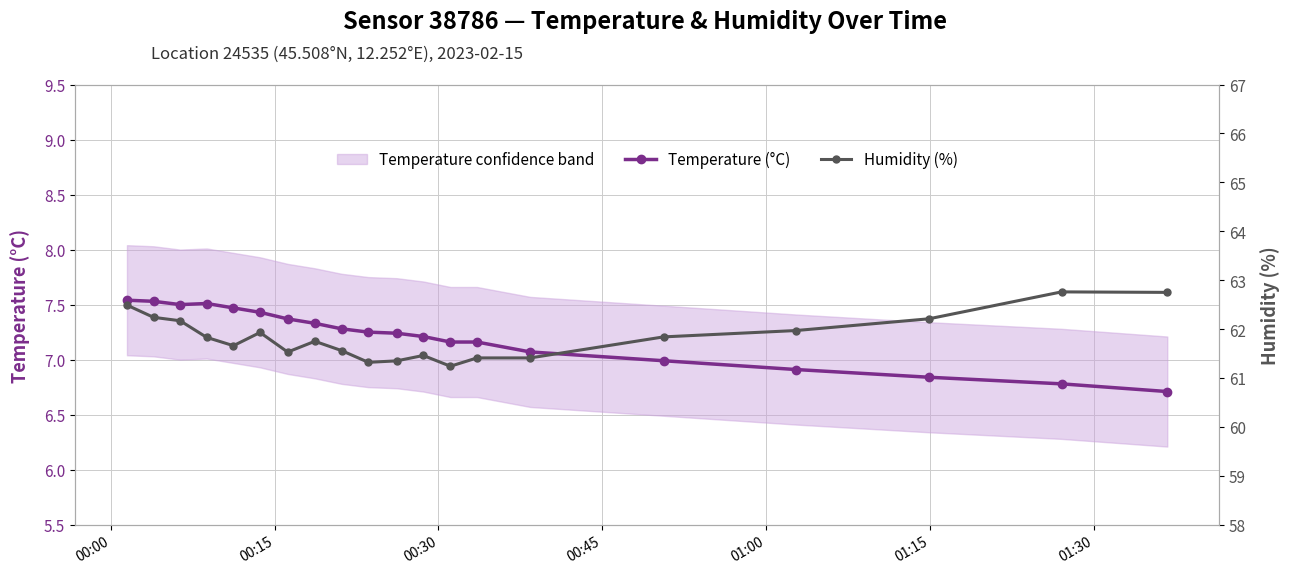

True or false: Temperature (°C) has more than 0 points higher than both neighbors.

True